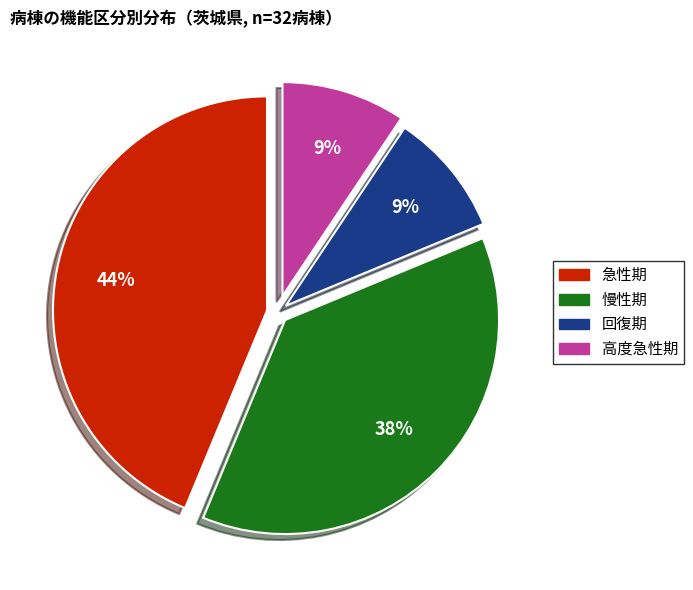

Is there any slice that represents more than half of the pie?

No